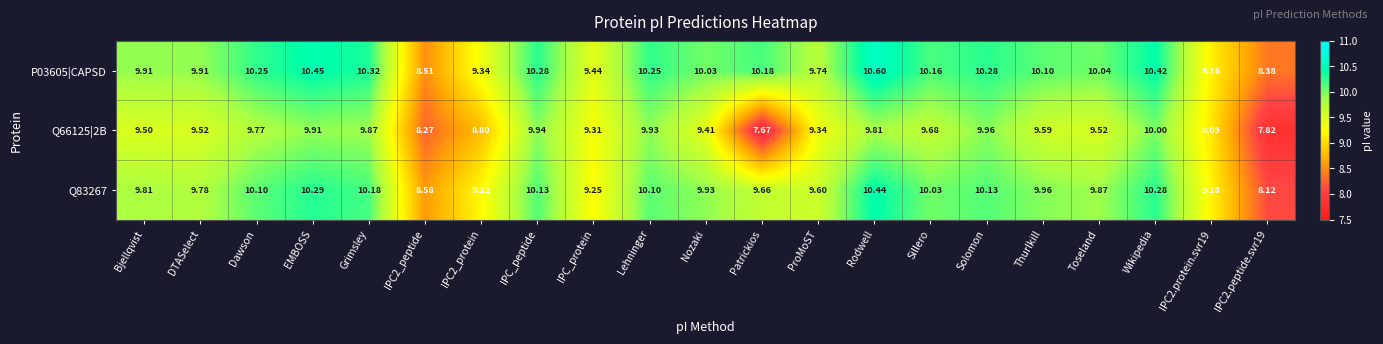

Which category has the highest value in the Q66125|2B series?

Wikipedia